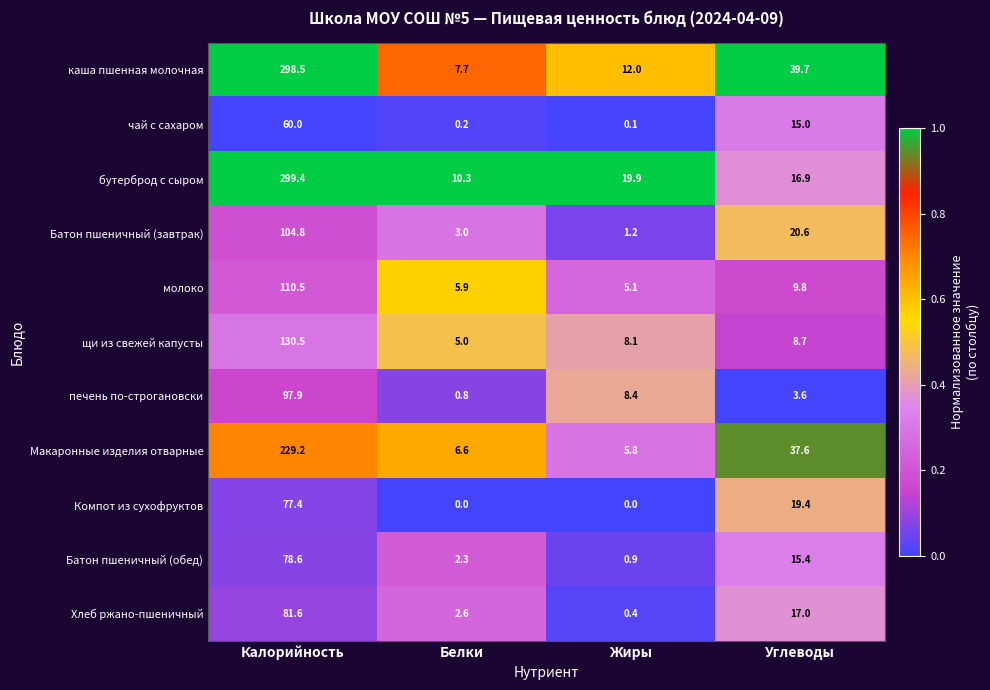

What is the spread (max minus min) of values at Калорийность?

239.4